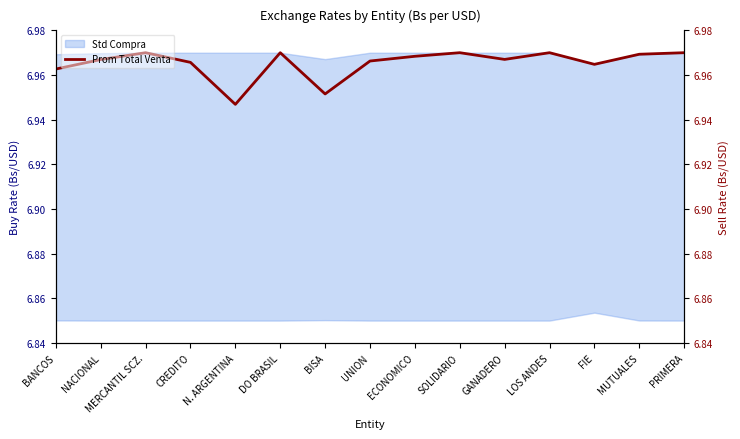

Reading left to right, list all the values displayed in this chart.

7.0	7.0	7.0	7.0	6.9	7.0	7.0	7.0	7.0	7.0	7.0	7.0	7.0	7.0	7.0